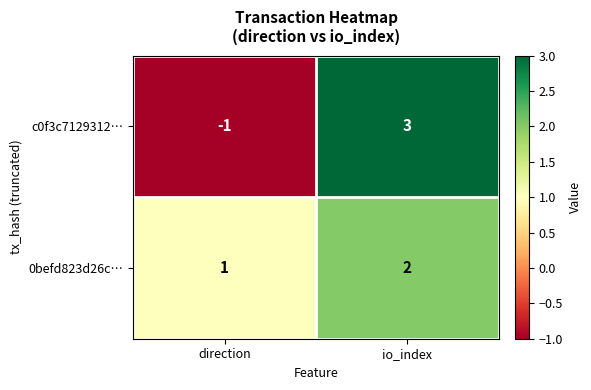

What is the sum of all 0befd823d26c… values?

3